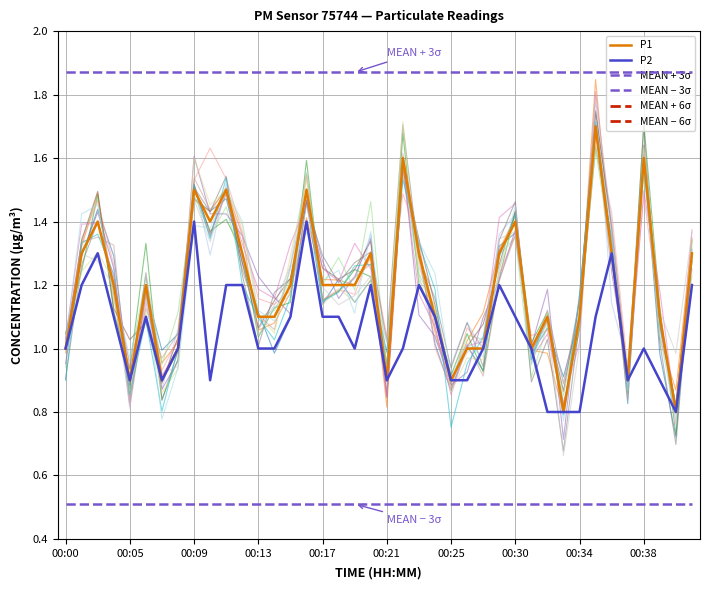

Is the value of P2 at 17 greater than the value of MEAN − 6σ at 38?

Yes